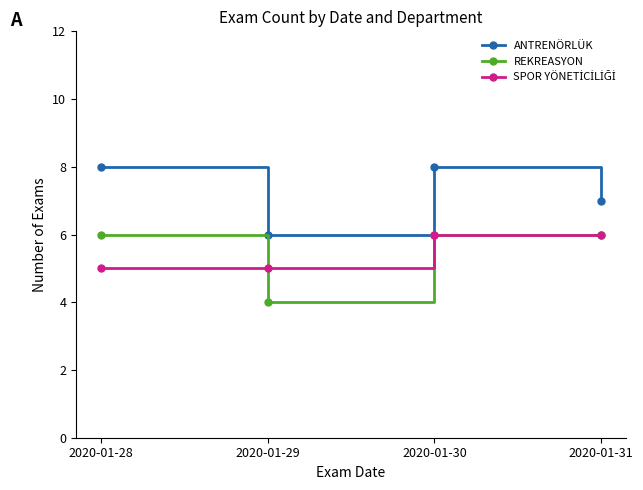

Read the ANTRENÖRLÜK value at 2020-01-28.

8